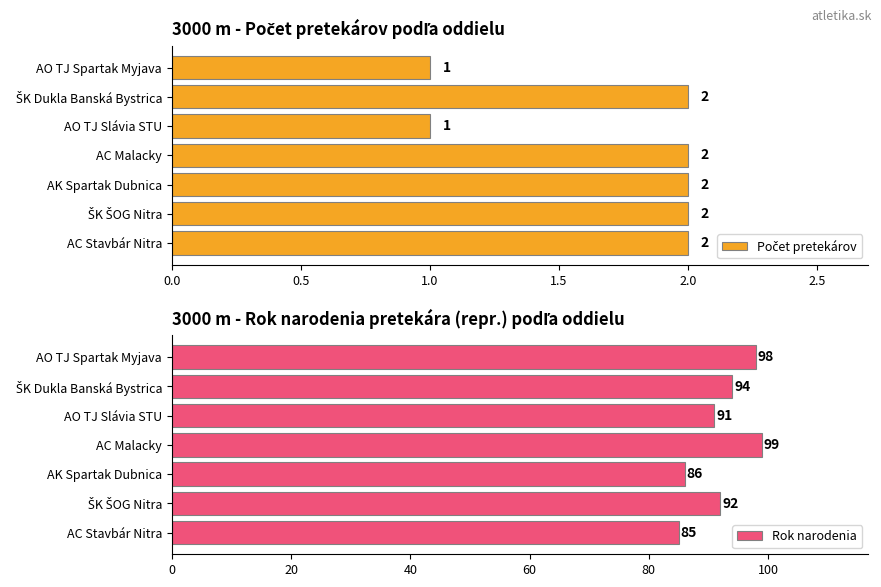

What is the minimum value for Rok narodenia?

85